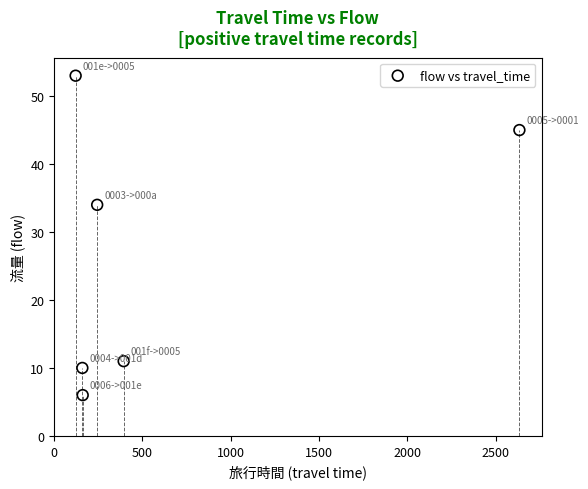

What Y value in the scatter plot is closest to 29?

34